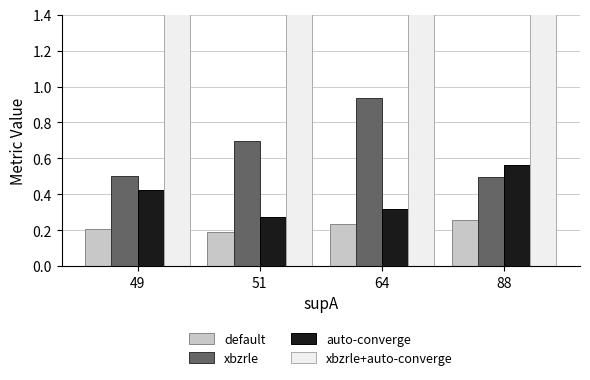

The default series shows 0.3 at 64. True or false?

False